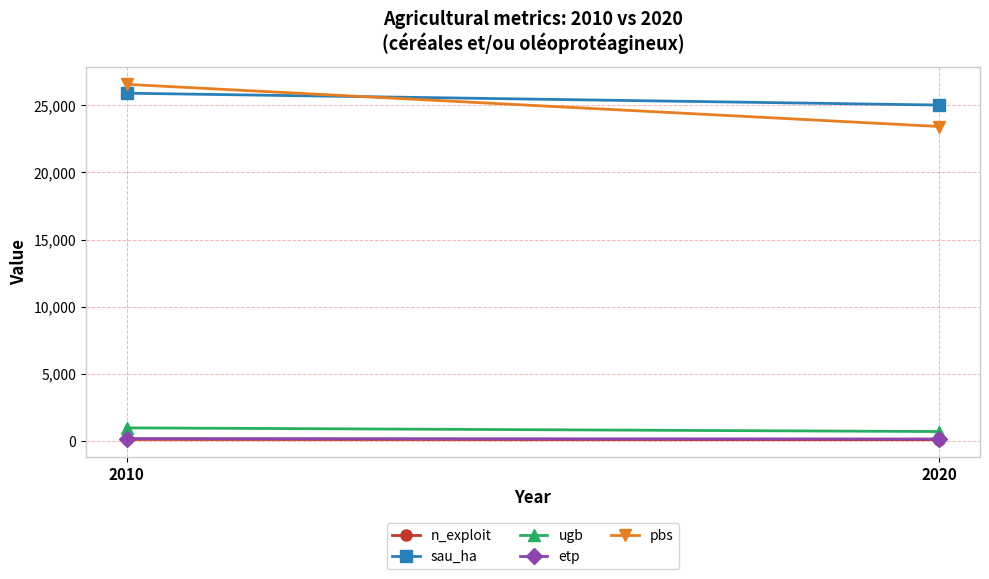

Is this an area chart (filled region under the line)?

No